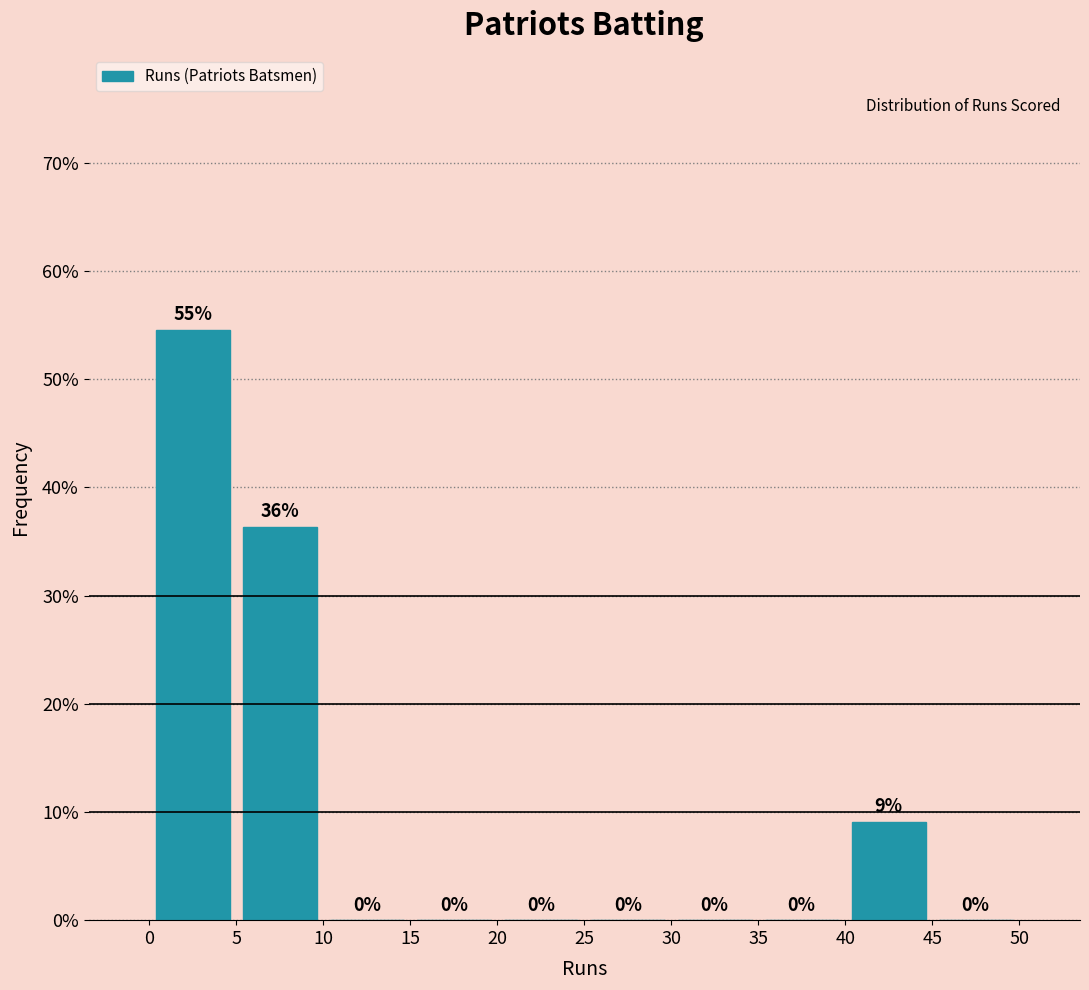

Which range on the x-axis has the tallest bar?

0 to 5